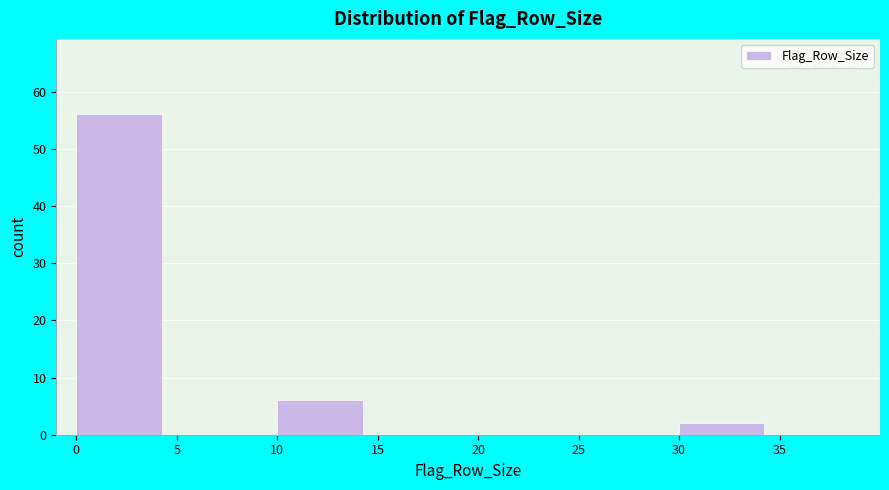

How tall is the bar that spans 0 to 5 on the x-axis? The values are not printed on the chart, so give them approximately, as read against the axis.

56